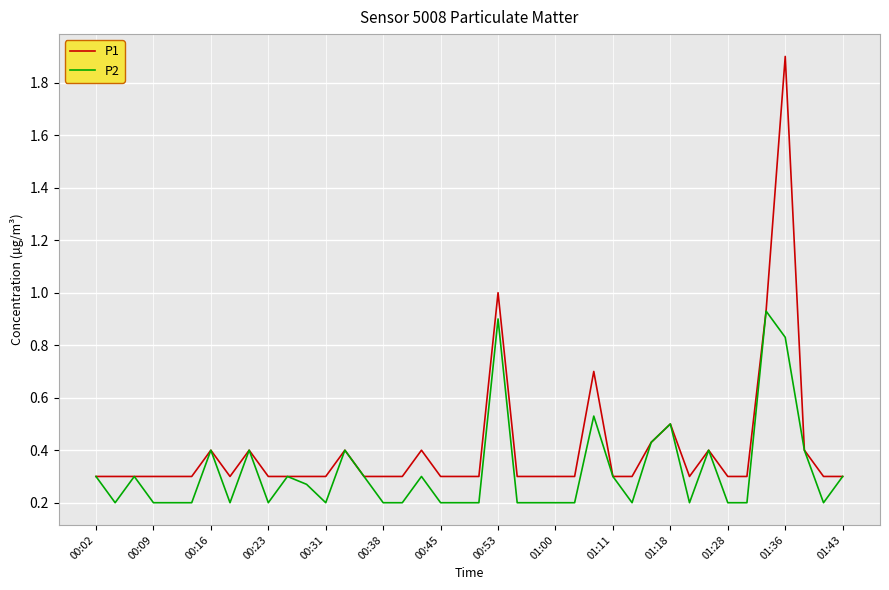

Which series has the widest spread of values?

P1